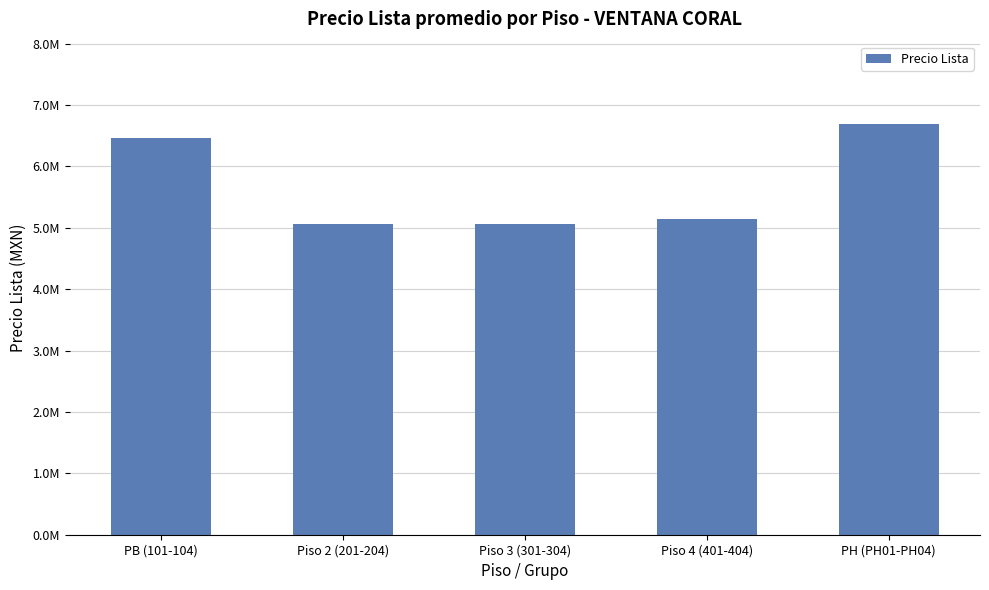

Does the chart contain stacked bars?

No